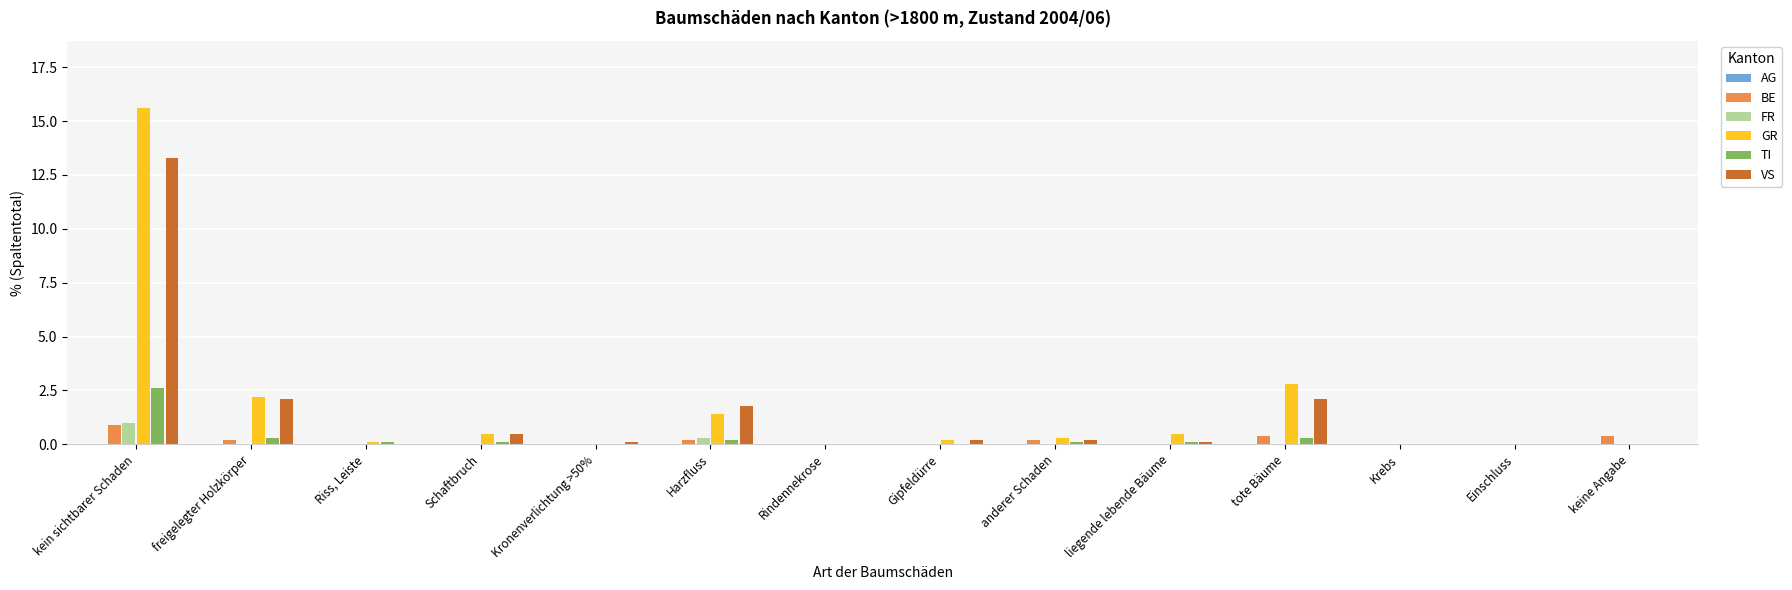

Are the bars horizontal?

No